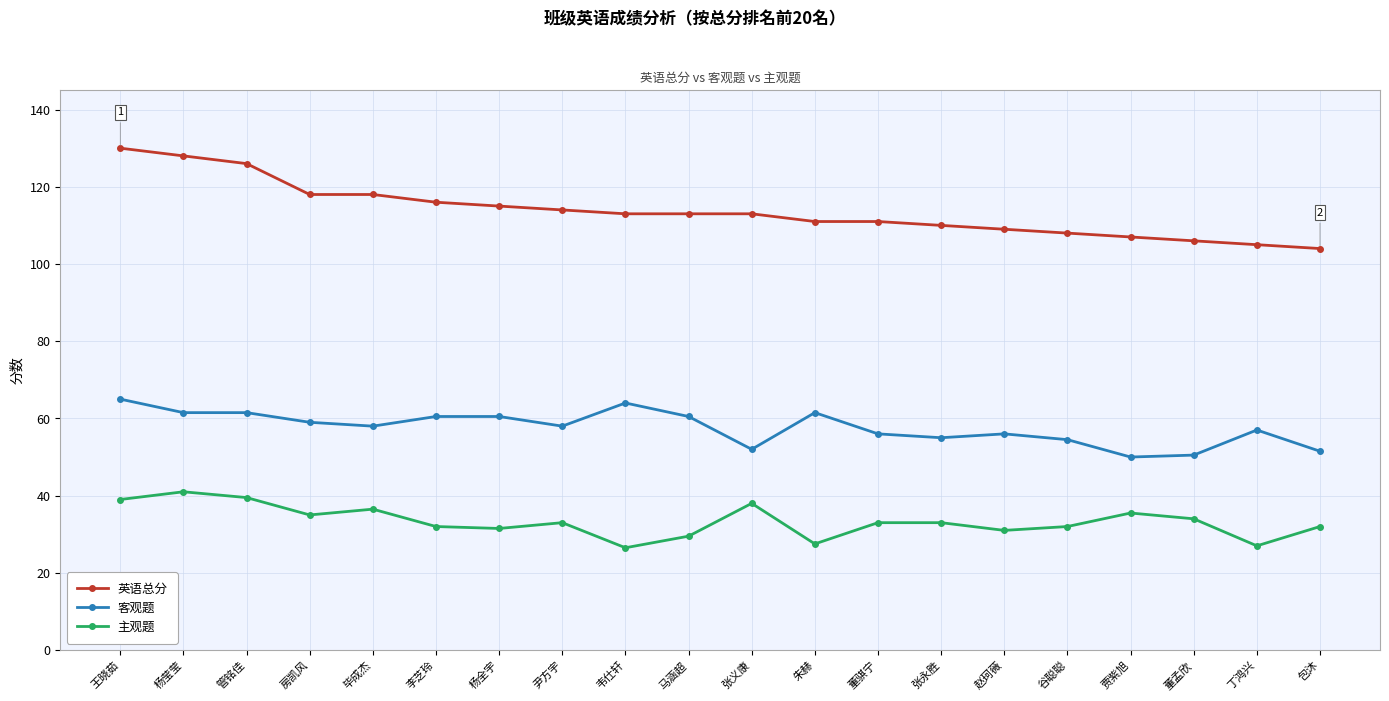

List the series in order of their peak value, lowest first.

主观题, 客观题, 英语总分